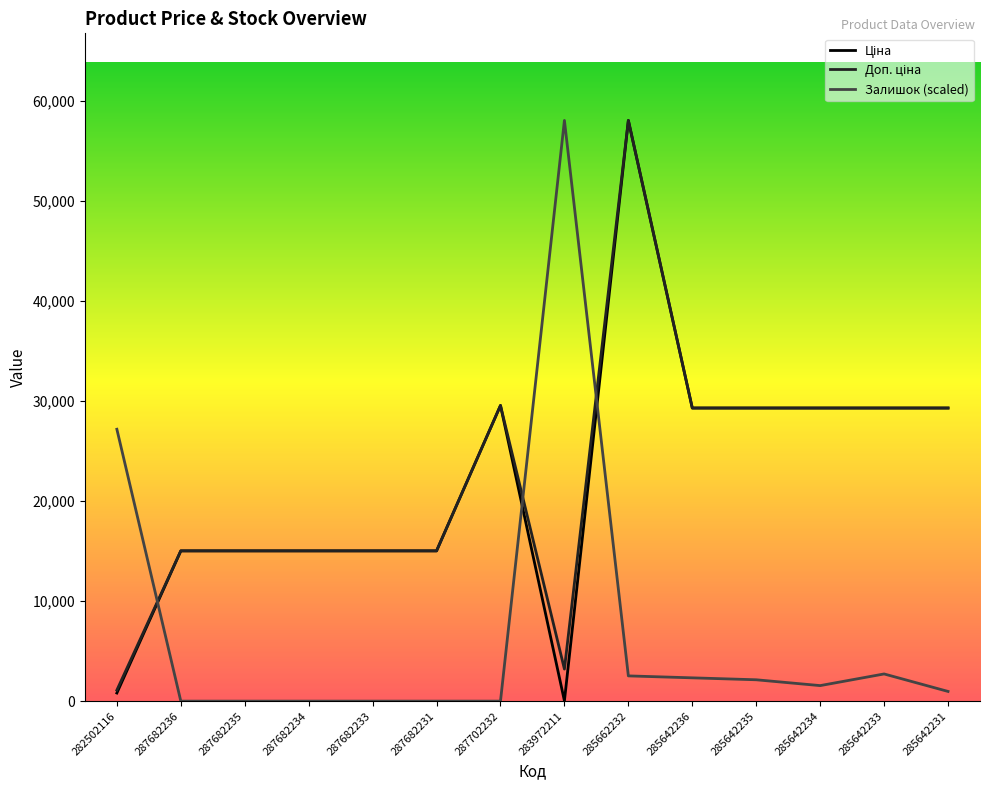

At which category does Ціна reach its first local valley?

283972211